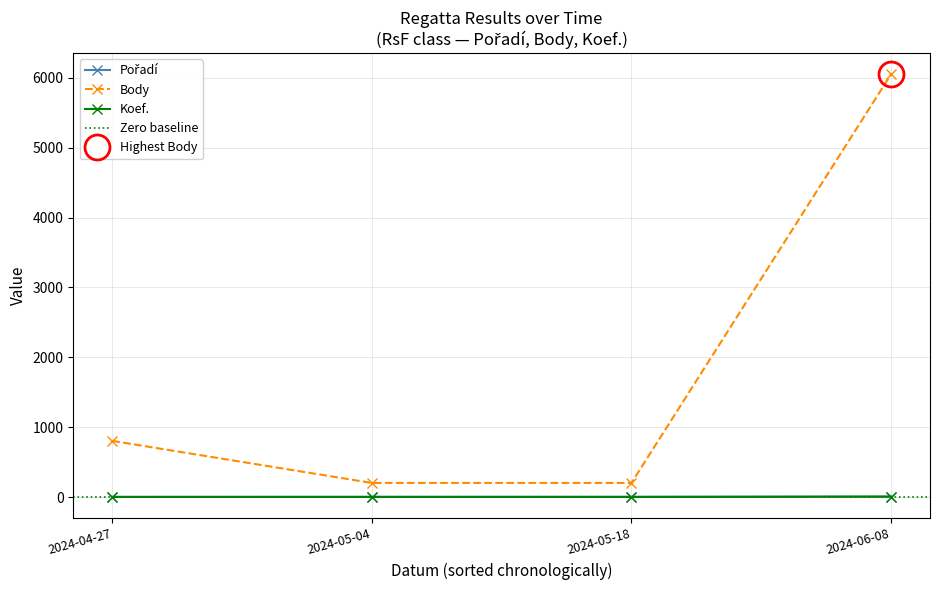

What are all the series names shown in the legend?

Pořadí, Body, Koef.